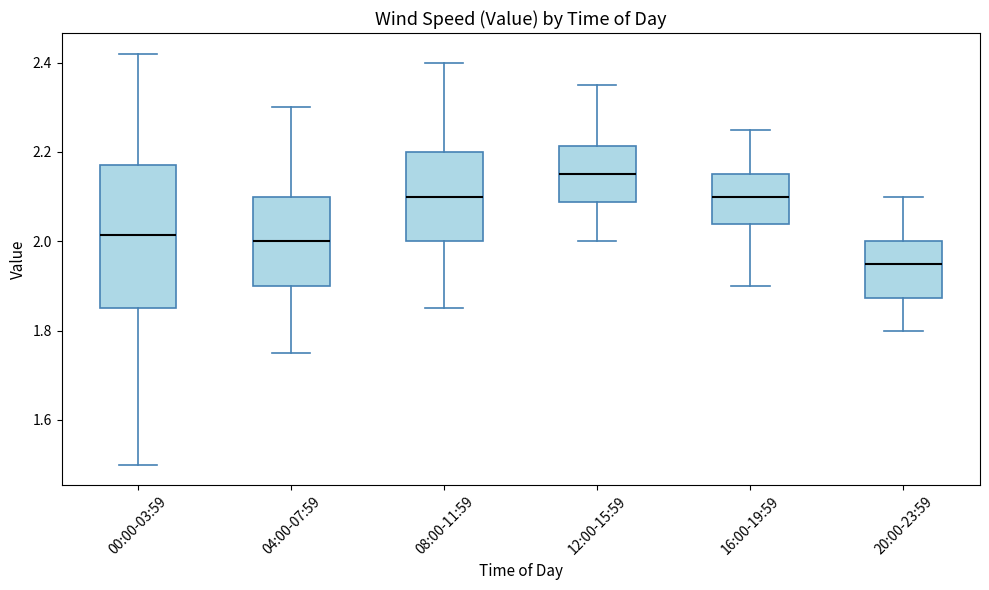

Comparing the boxes themselves (not the whiskers), which one is the tallest?

00:00-03:59